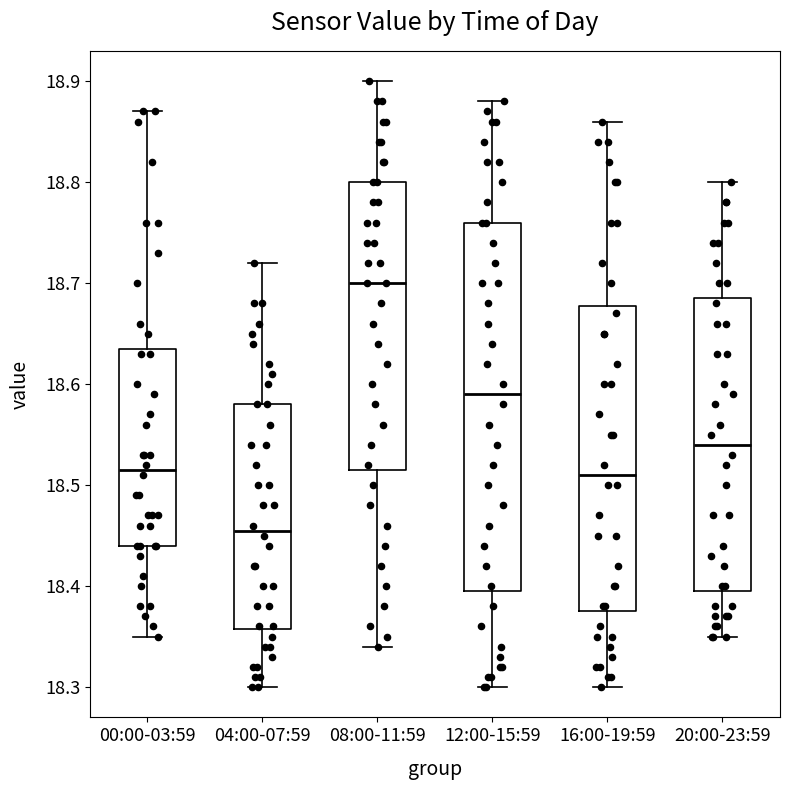

Reading left to right, transcribe this box plot: for each box, give where its median line is, the range the box spans, and where its two whiskers end, as read against the y-axis. The values are not printed on the chart, so give them approximately, as read against the axis.

00:00-03:59: median 18.52, box 18.44 to 18.64, whiskers 18.35 to 18.87
04:00-07:59: median 18.46, box 18.36 to 18.58, whiskers 18.30 to 18.72
08:00-11:59: median 18.70, box 18.52 to 18.80, whiskers 18.34 to 18.90
12:00-15:59: median 18.59, box 18.40 to 18.76, whiskers 18.30 to 18.88
16:00-19:59: median 18.51, box 18.38 to 18.68, whiskers 18.30 to 18.86
20:00-23:59: median 18.54, box 18.40 to 18.69, whiskers 18.35 to 18.80